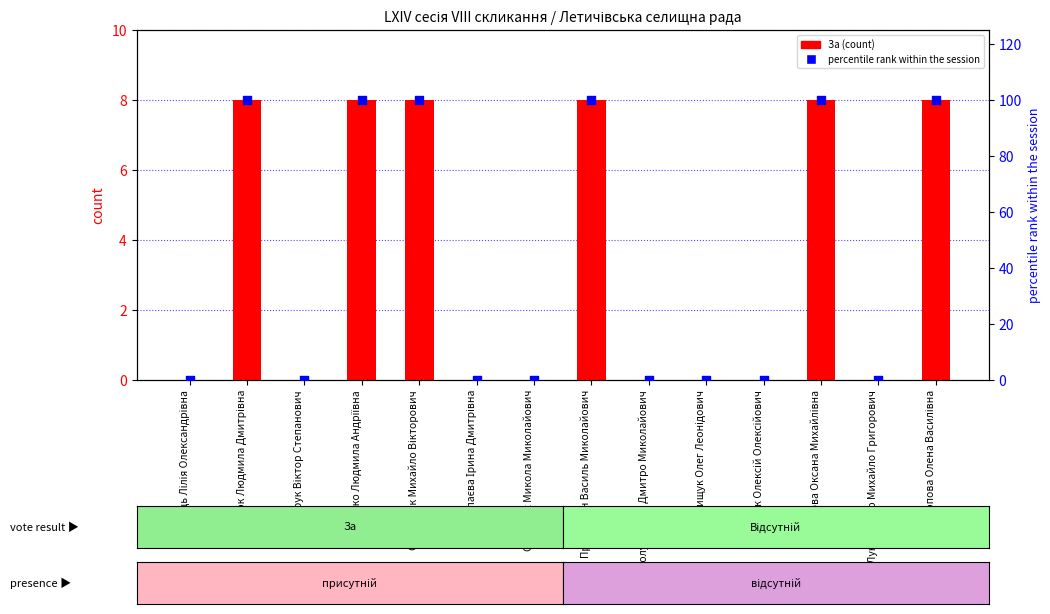

Which series has the widest spread of Y values?

percentile rank within the session